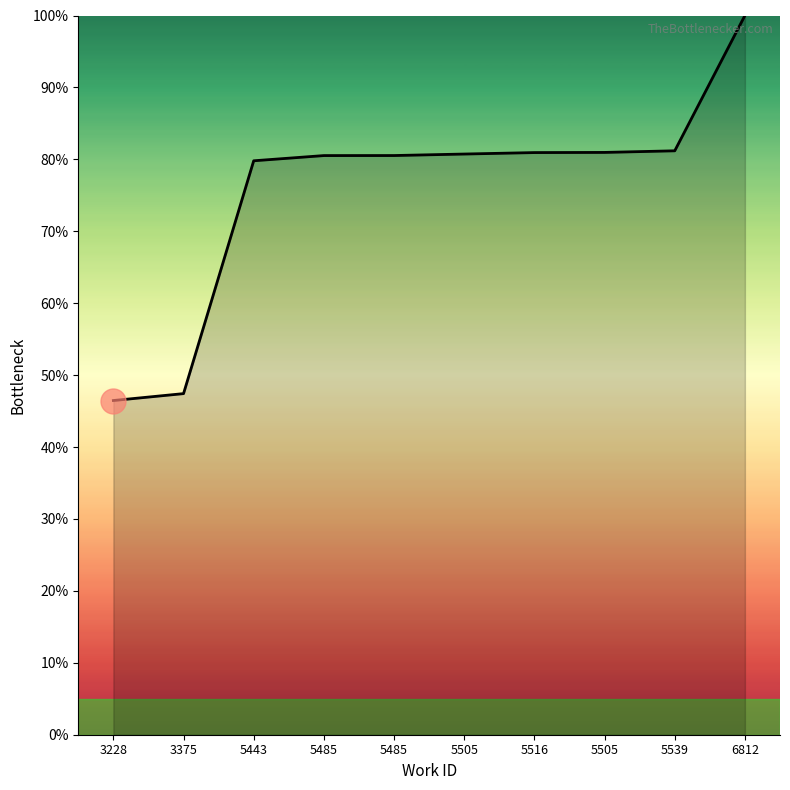

Does the chart display data point markers on the line(s)?

No